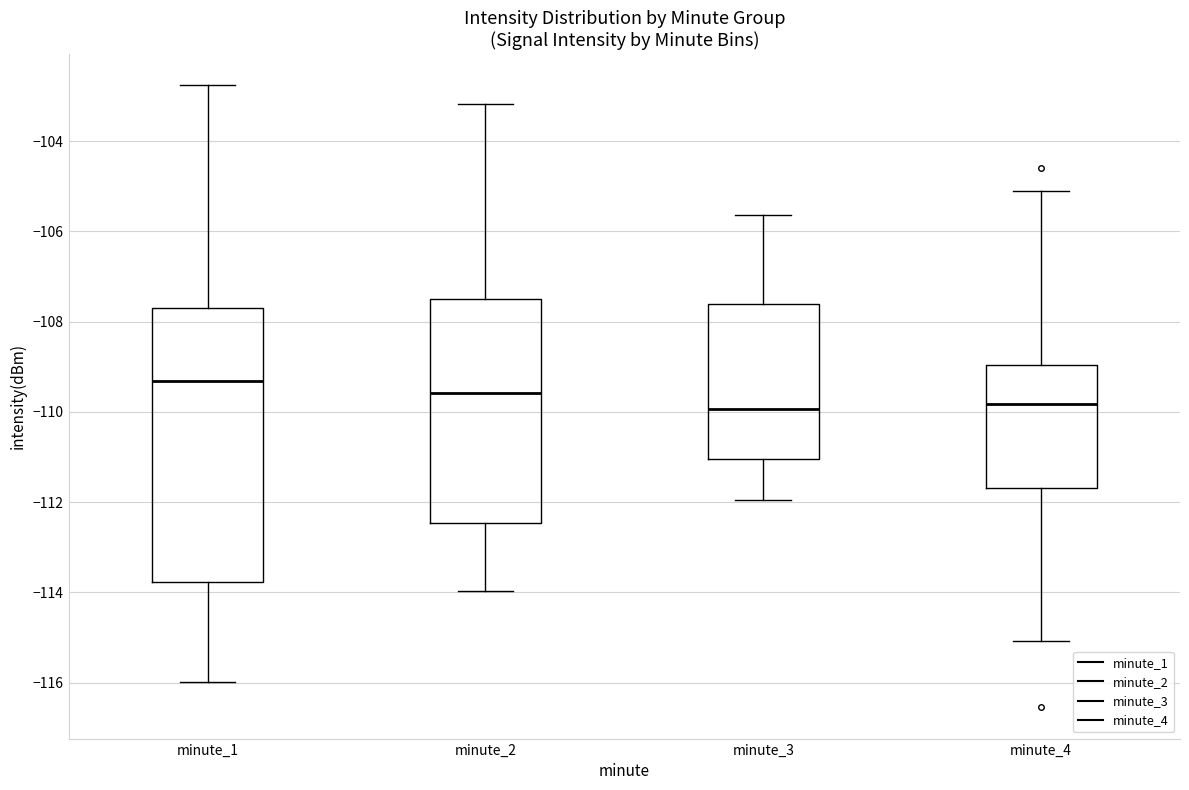

Which box is the tallest, from its lower edge to its upper edge?

minute_1